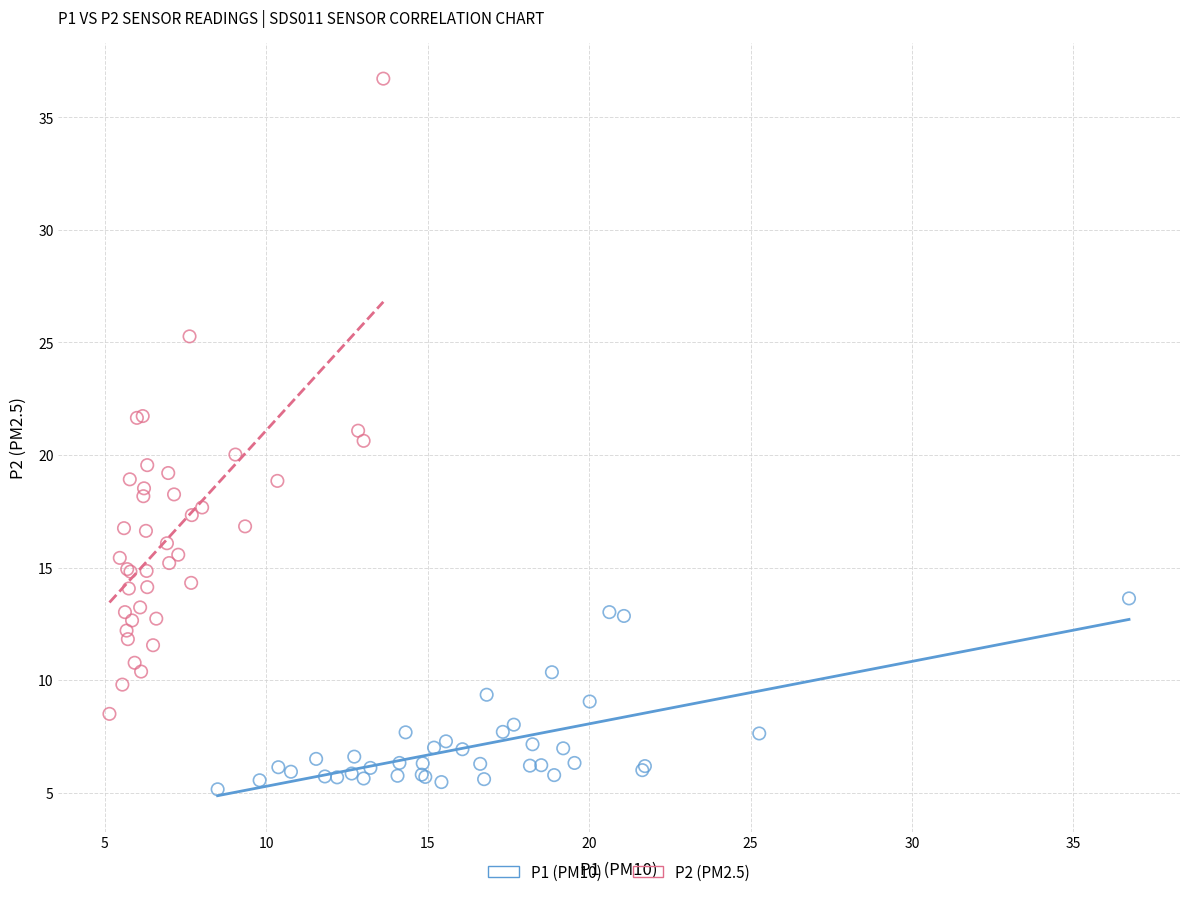

Which series reaches the maximum Y coordinate?

P2 (PM2.5)